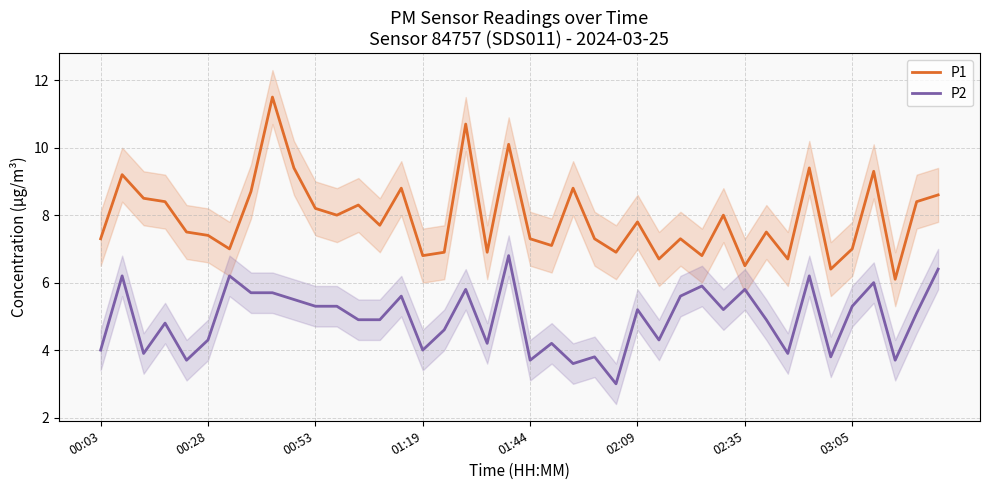

What is the minimum value for P2?

3.0